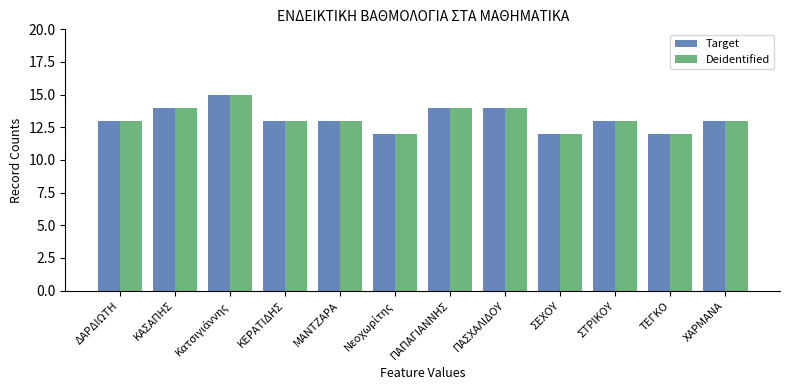

How many bars are there in total?

24